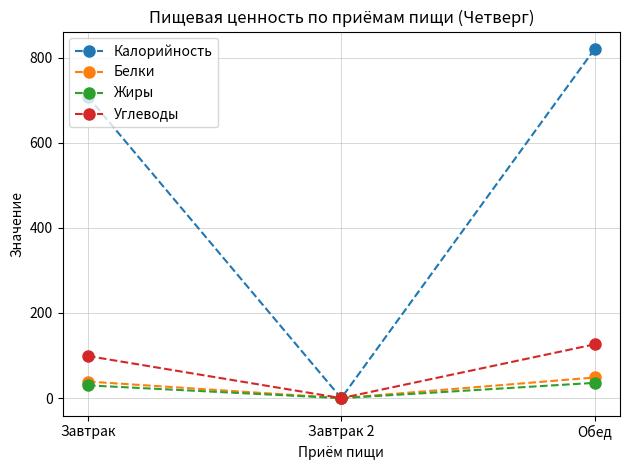

Which series has the widest spread of values?

Калорийность